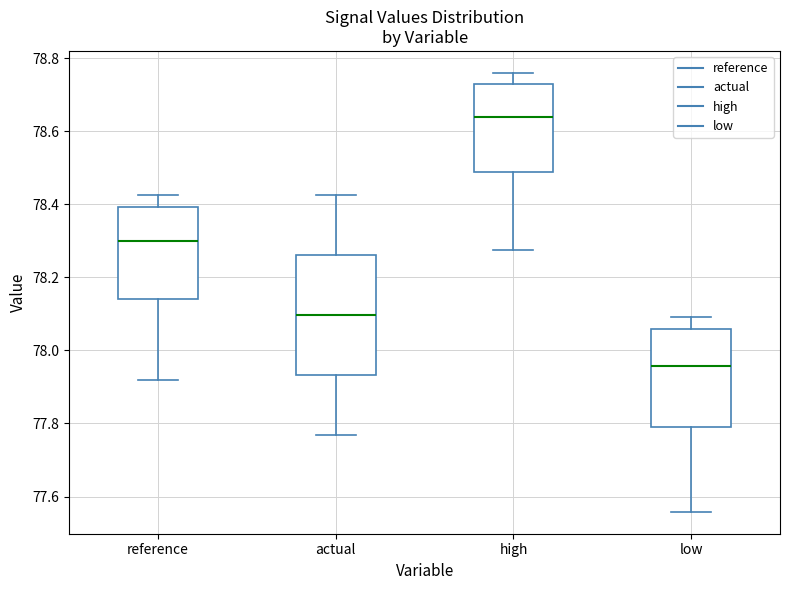

Where does the upper whisker of the box for low end on the y-axis? The values are not printed on the chart, so give them approximately, as read against the axis.

78.10